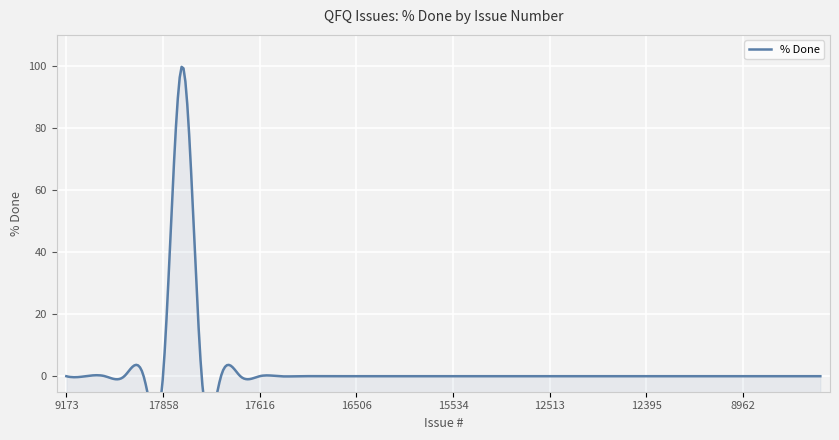

Rank the categories by value from highest to lowest.

17821, 9173, 16343, 16219, 16303, 17481, 17858, 18013, 16849, 17812, 17616, 16965, 17649, 17412, 16848, 16506, 16305, 16297, 16345, 15794, 15534, 15018, 14719, 14530, 14494, 12513, 14187, 12974, 12603, 12545, 12395, 10508, 9534, 9347, 9121, 8962, 11237, 8082, 8044, 6116